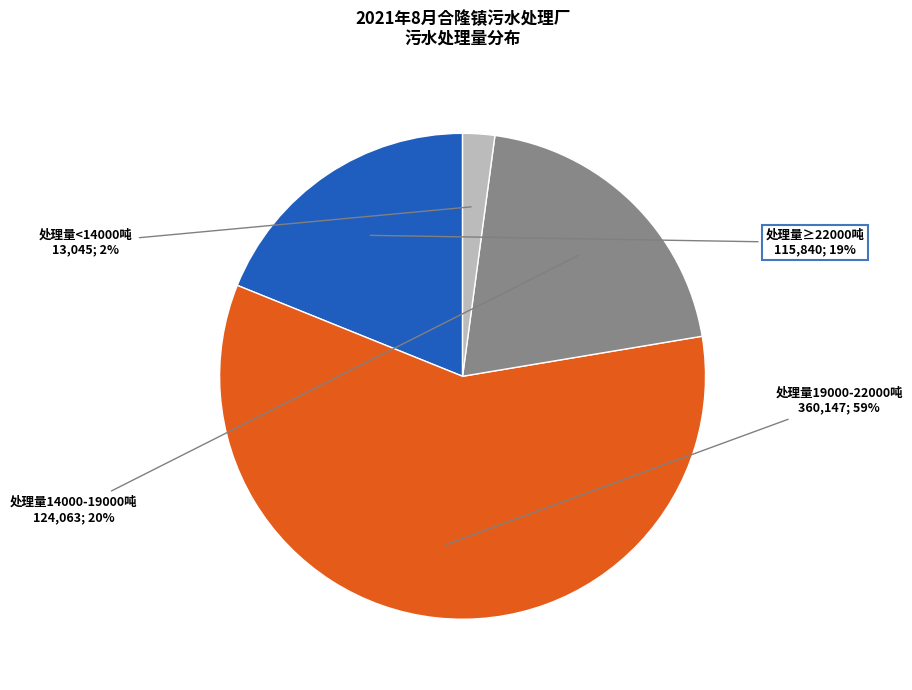

The 处理量<14000吨 slice represents 2% of the pie. True or false?

True